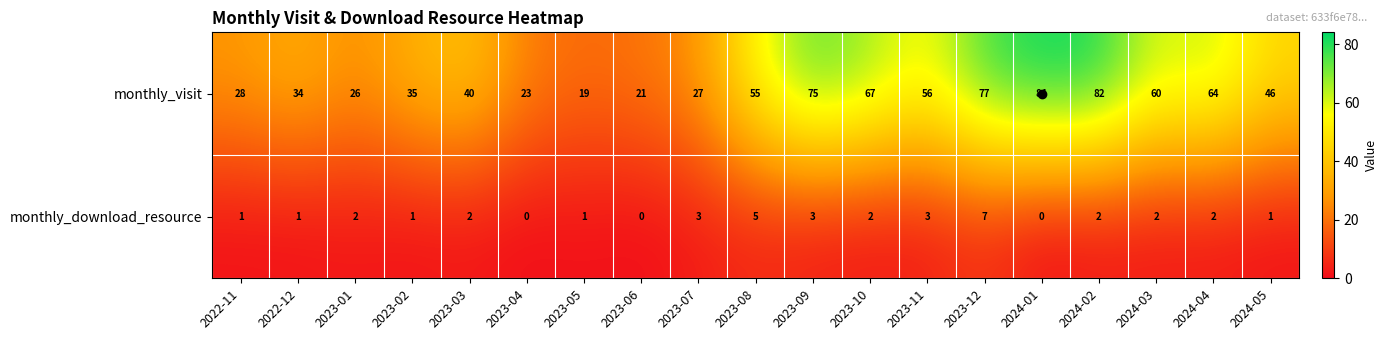

At which label does monthly_visit first exceed 46?

2023-08